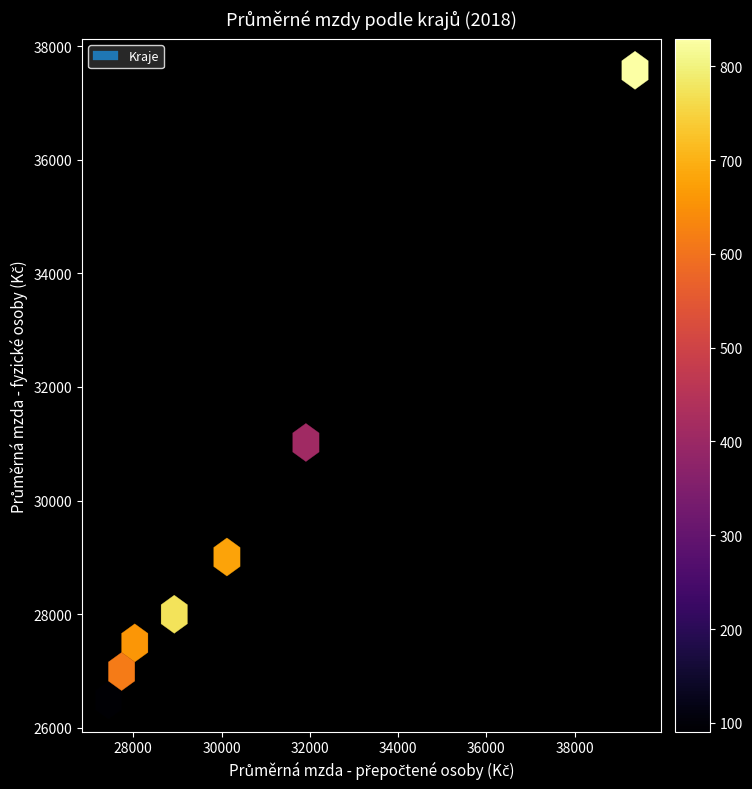

What Y value in the scatter plot is closest to 32031?

30872